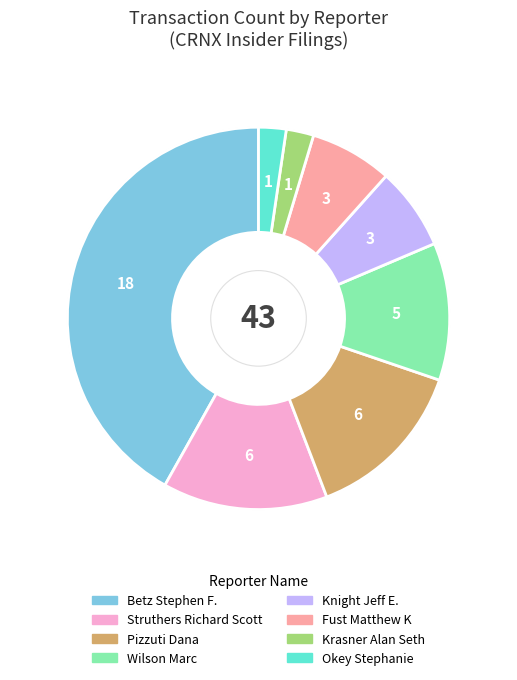

How many slices are in this pie chart?

8